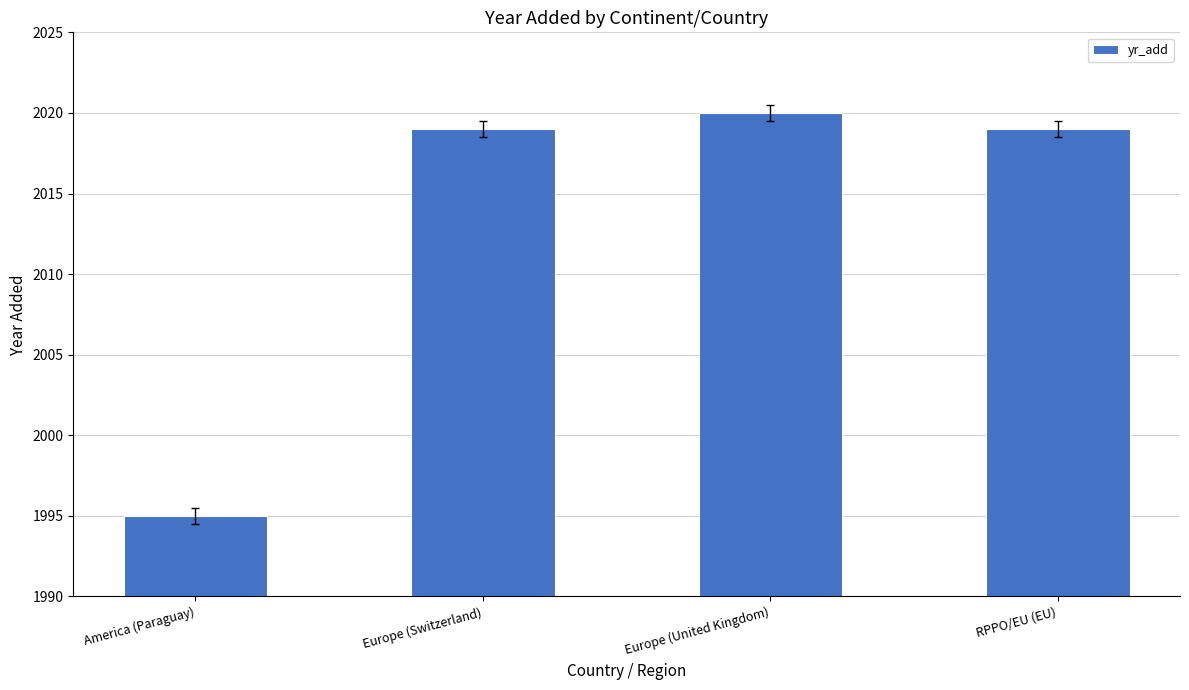

What is the smallest value displayed?

1995